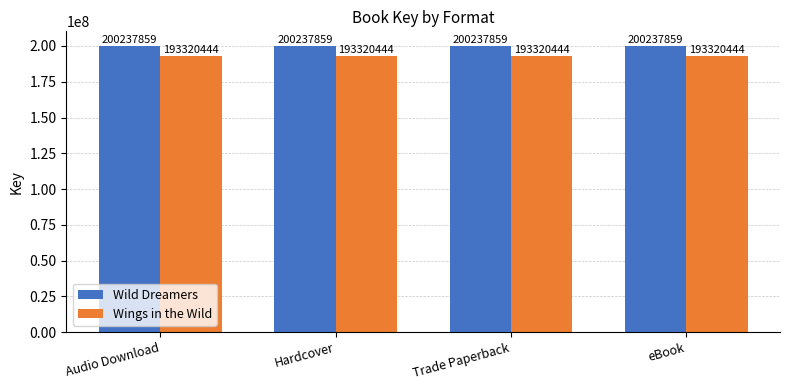

List the series in order of their overall mean, lowest first.

Wings in the Wild, Wild Dreamers